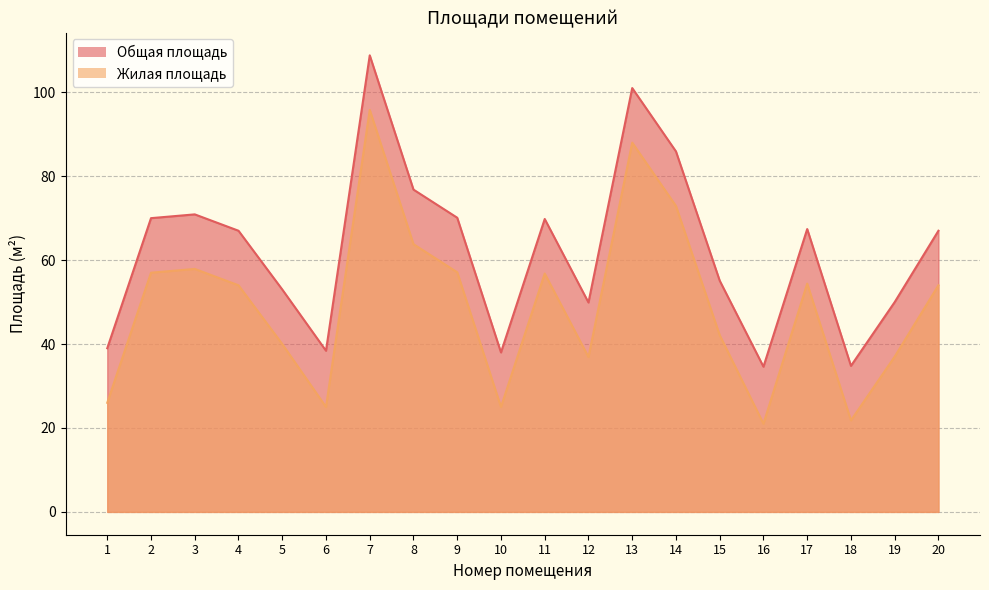

Between 2 and 8, which is larger?

8